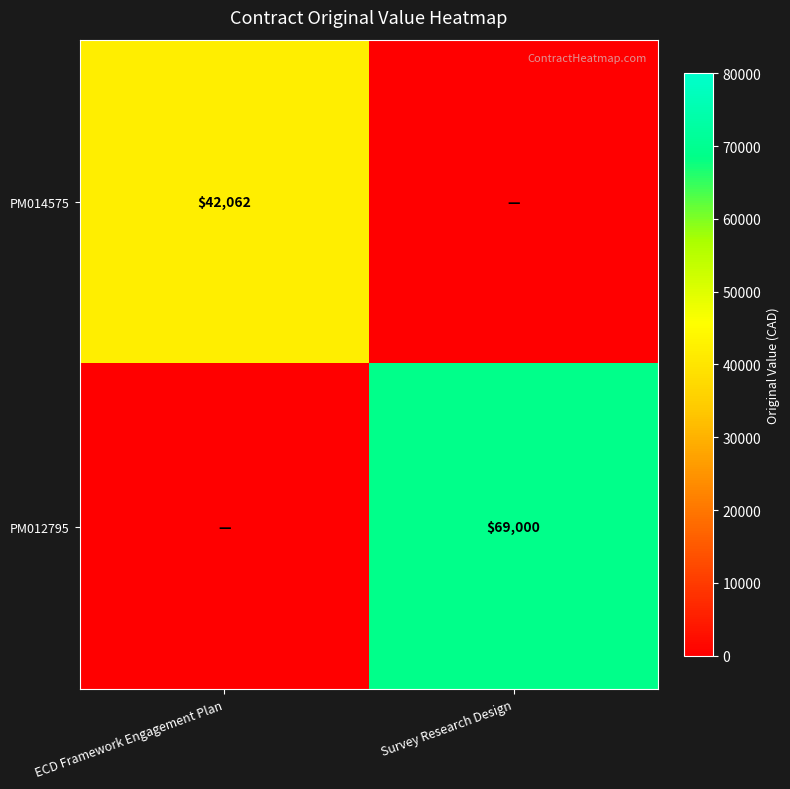

Is the value of PM014575 at ECD Framework Engagement Plan greater than the value of PM012795 at Survey Research Design?

No